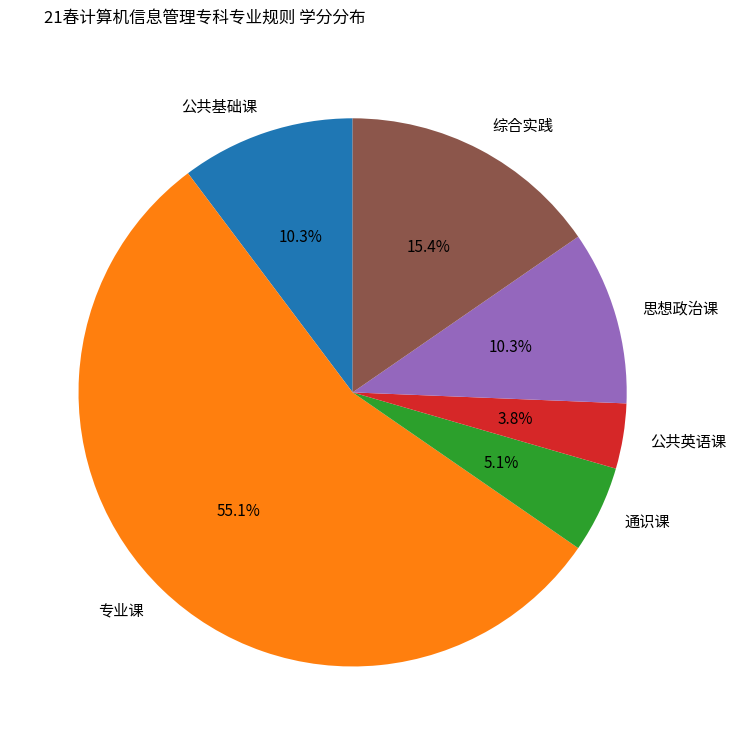

To the nearest percent, what percentage of the pie is 专业课?

55%